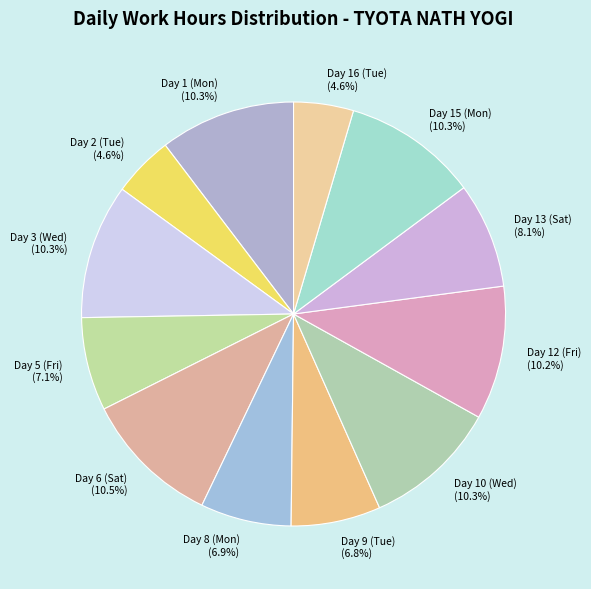

True or false: Day 2 (Tue) accounts for 5% of the total.

True